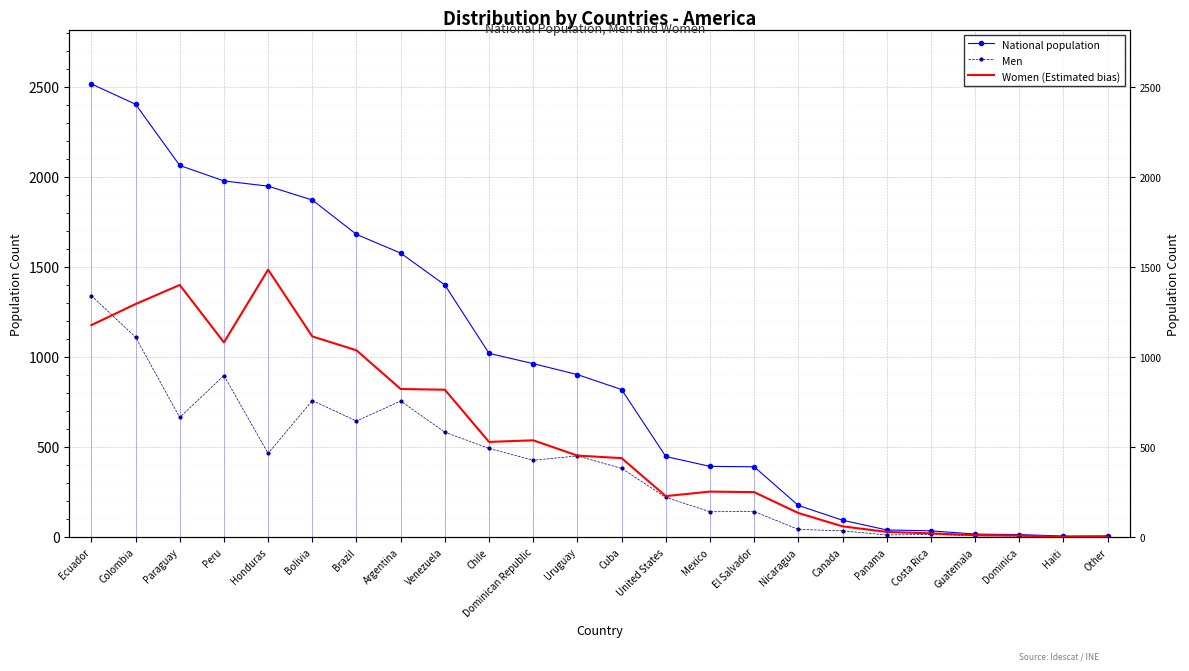

Where is Men nearest to the value 670?

Paraguay